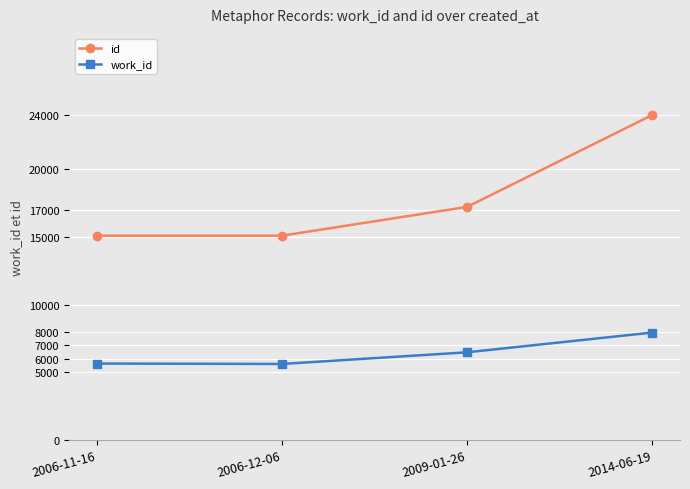

At which category is the sum across all series the highest?

2014-06-19